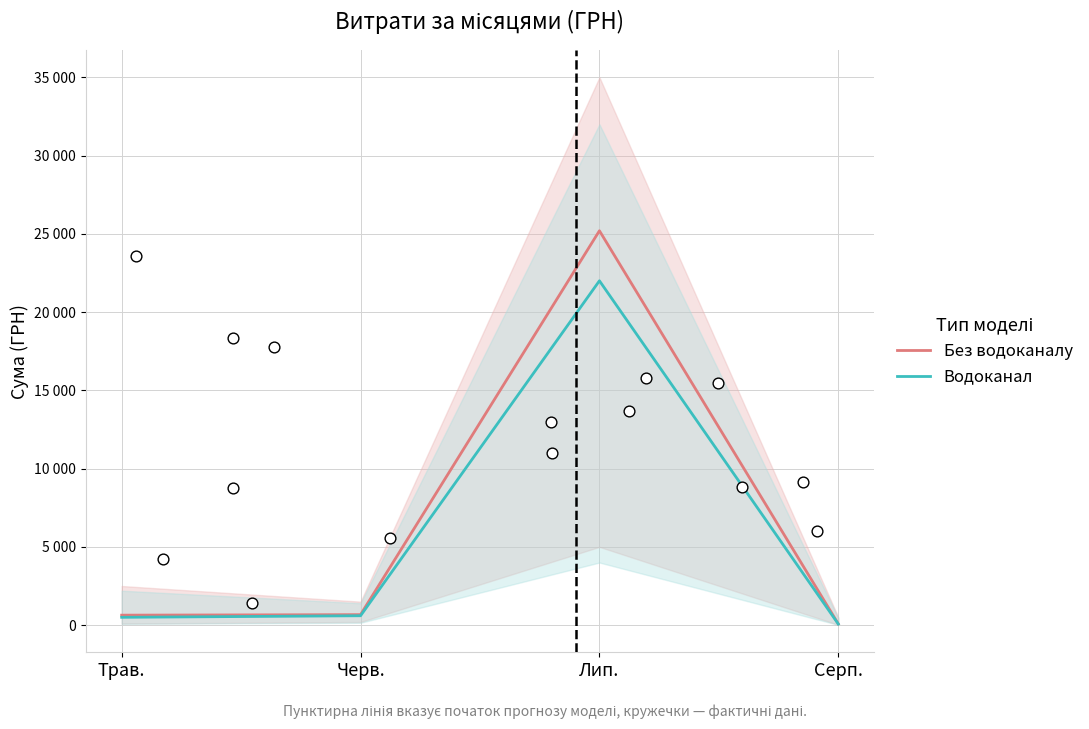

What are all the series names shown in the legend?

Без водоканалу, Водоканал